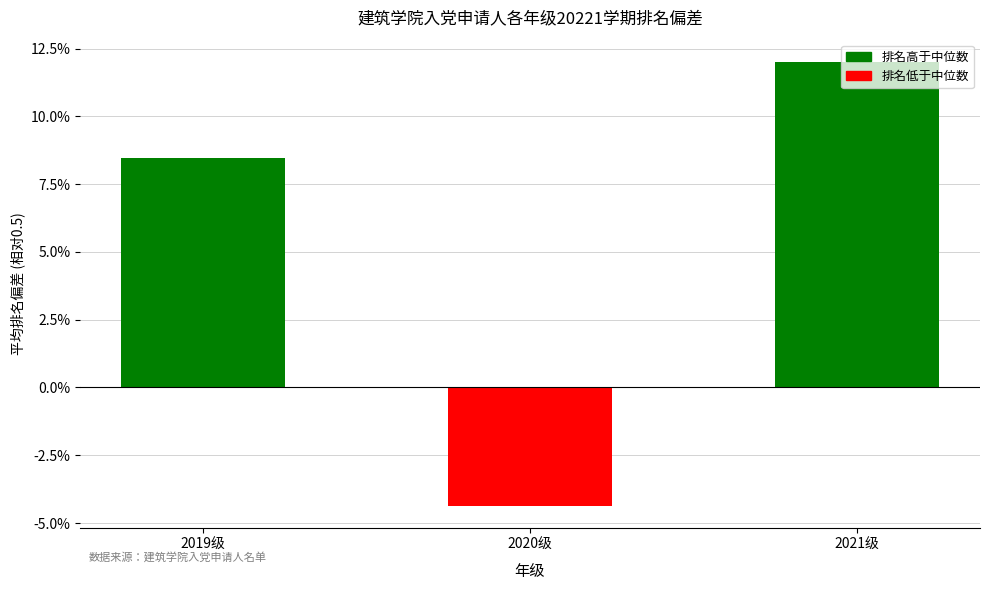

List the labels in order of value, smallest first.

2020级, 2019级, 2021级